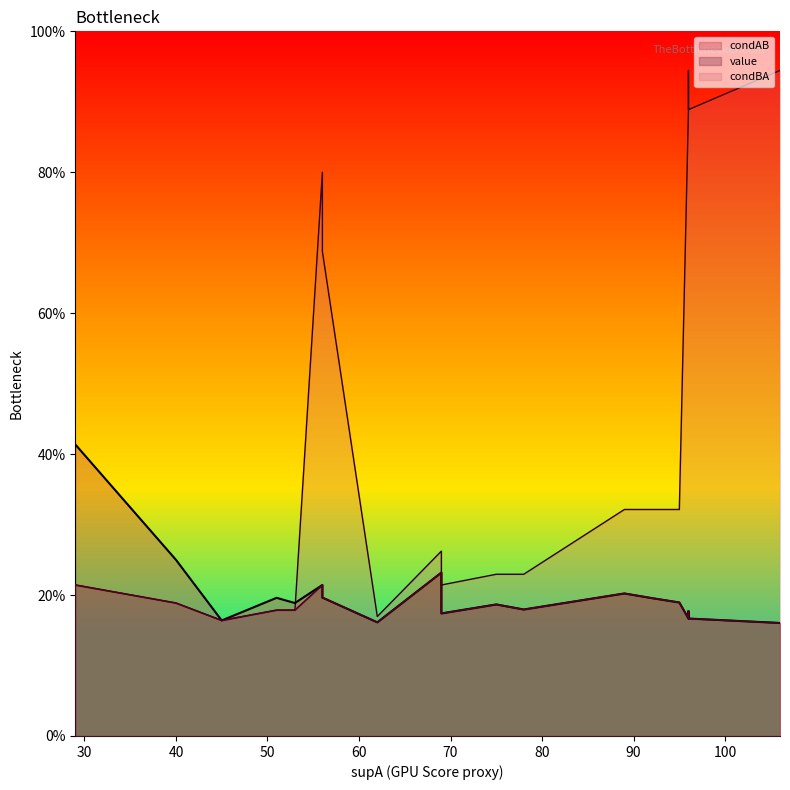

Reading right to left, transcribe all the data shown in this chart.

condAB: 19=0.2	18=0.2	17=0.2	16=0.2	15=0.2	14=0.2	13=0.2	12=0.2	11=0.2	10=0.2	9=0.2	8=0.2	7=0.2	6=0.2	5=0.2	4=0.2	3=0.2	2=0.2	1=0.4	0=0.2
value: 19=0.2	18=0.2	17=0.2	16=0.2	15=0.2	14=0.2	13=0.2	12=0.2	11=0.2	10=0.2	9=0.2	8=0.2	7=0.2	6=0.2	5=0.2	4=0.2	3=0.2	2=0.2	1=0.2	0=0.2
condBA: 19=0.9	18=0.2	17=0.2	16=0.9	15=0.9	14=0.2	13=0.9	12=0.2	11=0.2	10=0.2	9=0.2	8=0.2	7=0.2	6=0.3	5=0.3	4=0.7	3=0.3	2=0.8	1=0.2	0=0.3